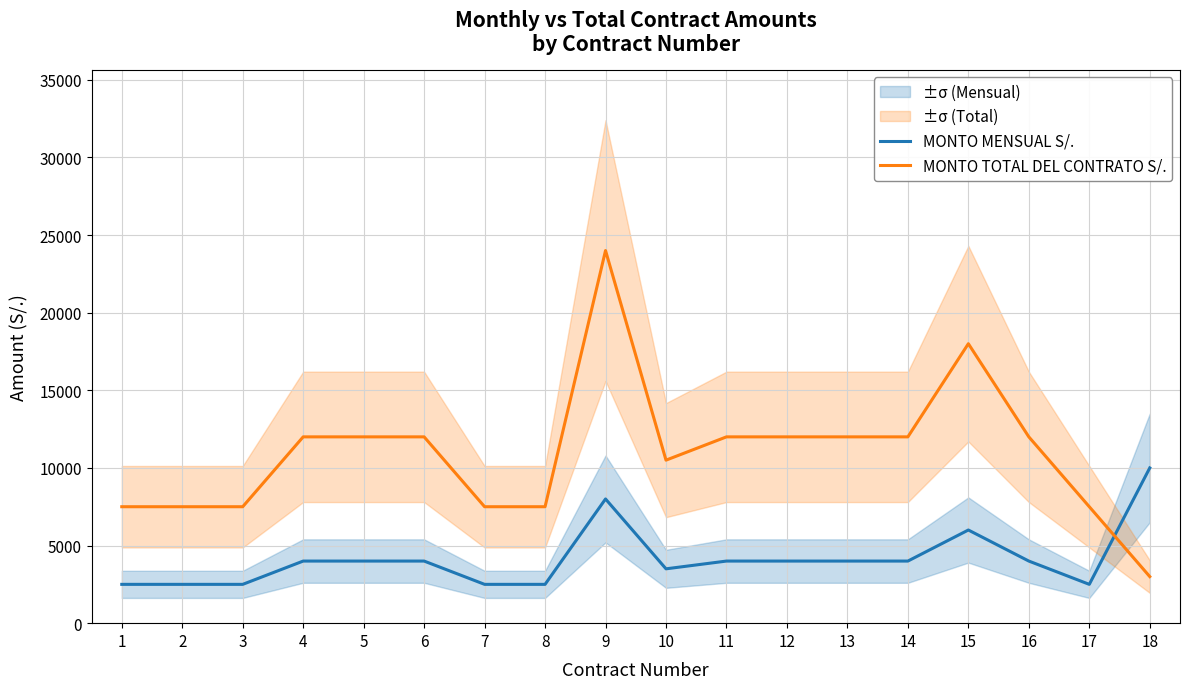

How many data points in MONTO TOTAL DEL CONTRATO S/. are less than 12000?

8